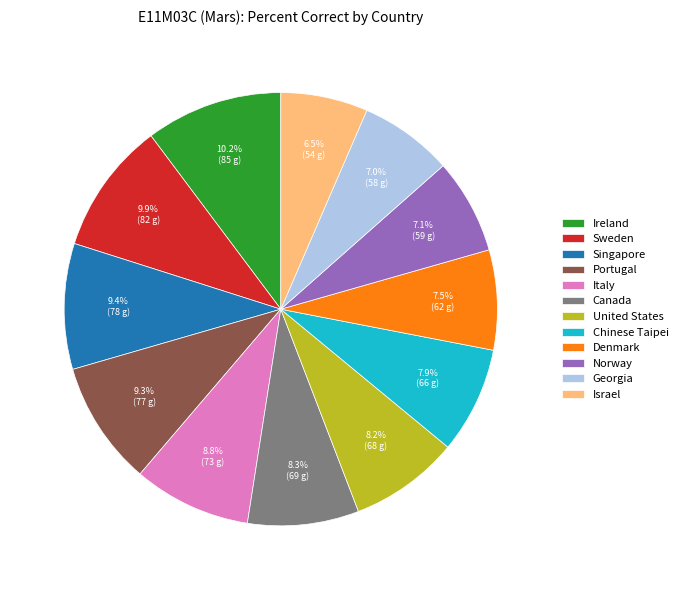

Which has a higher value, Canada or Norway?

Canada